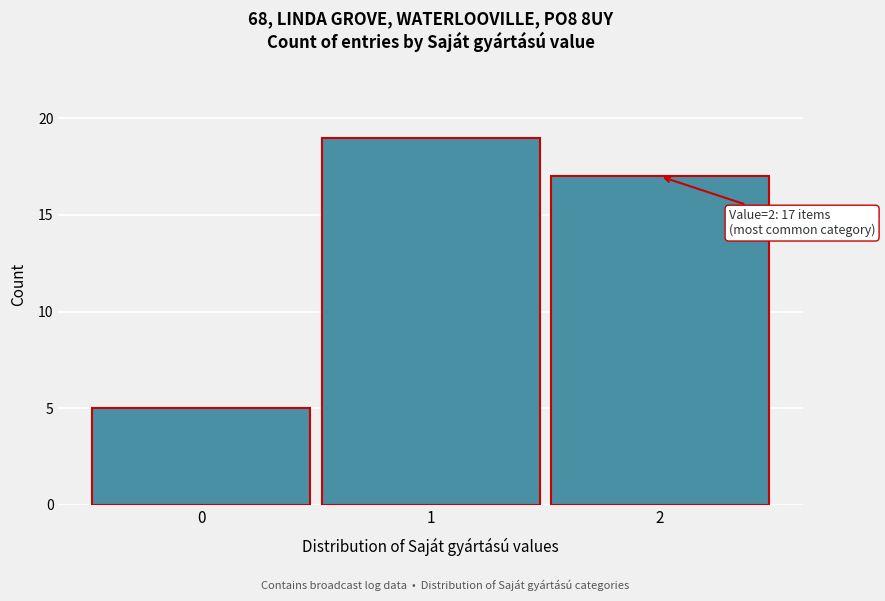

Over which range of the x-axis is the bar tallest?

0.5 to 1.5